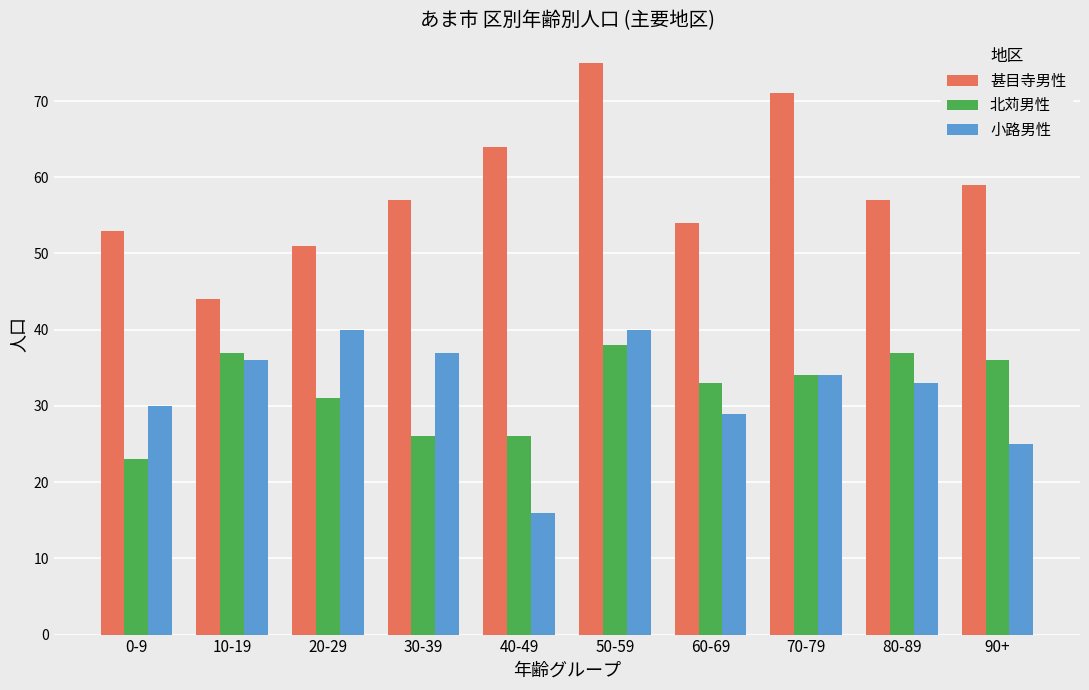

Rank the series by their maximum value, from highest to lowest.

甚目寺男性, 小路男性, 北苅男性